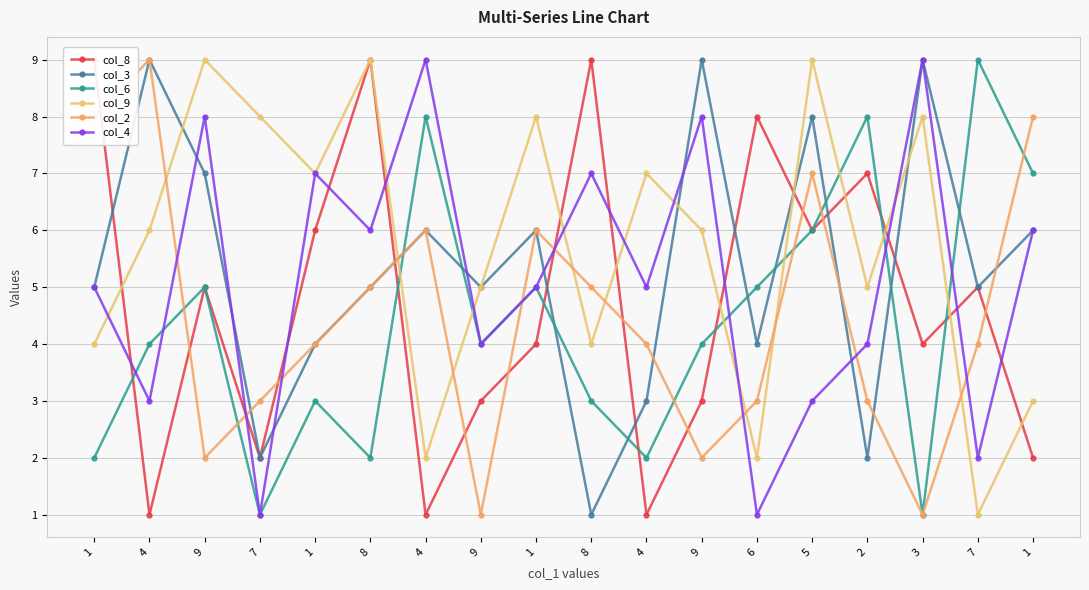

Is it true that col_9 equals 1 at 7?

False